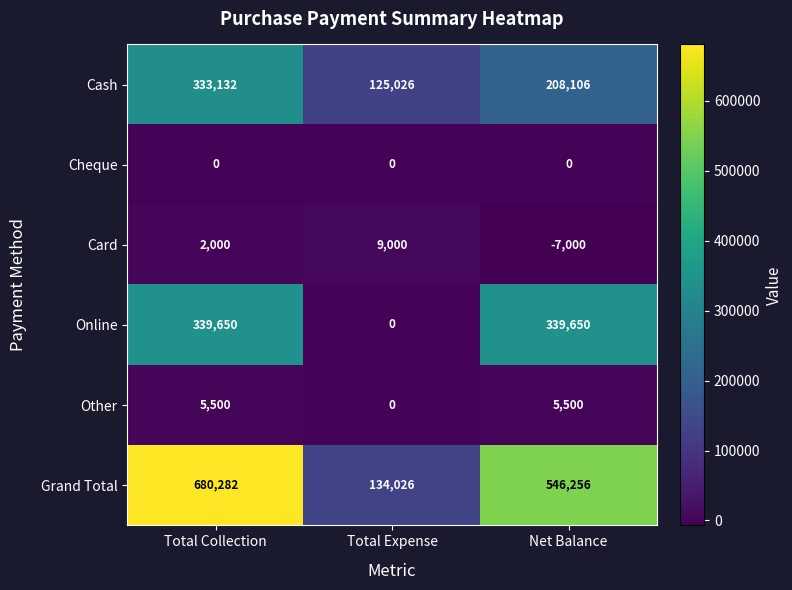

How many Cash values are between 125026 and 333132?

3